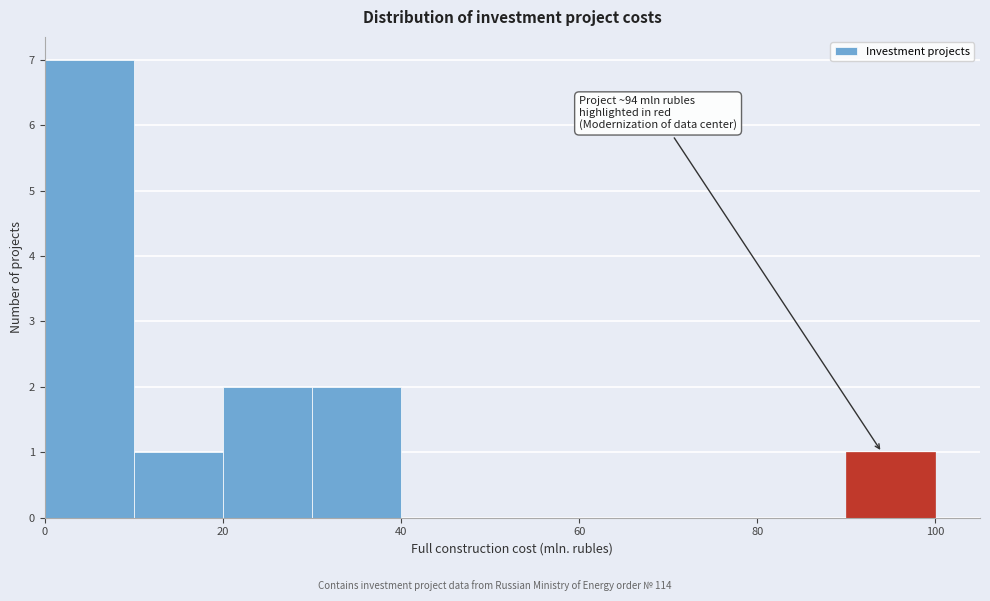

Which range on the x-axis has the tallest bar?

0 to 10